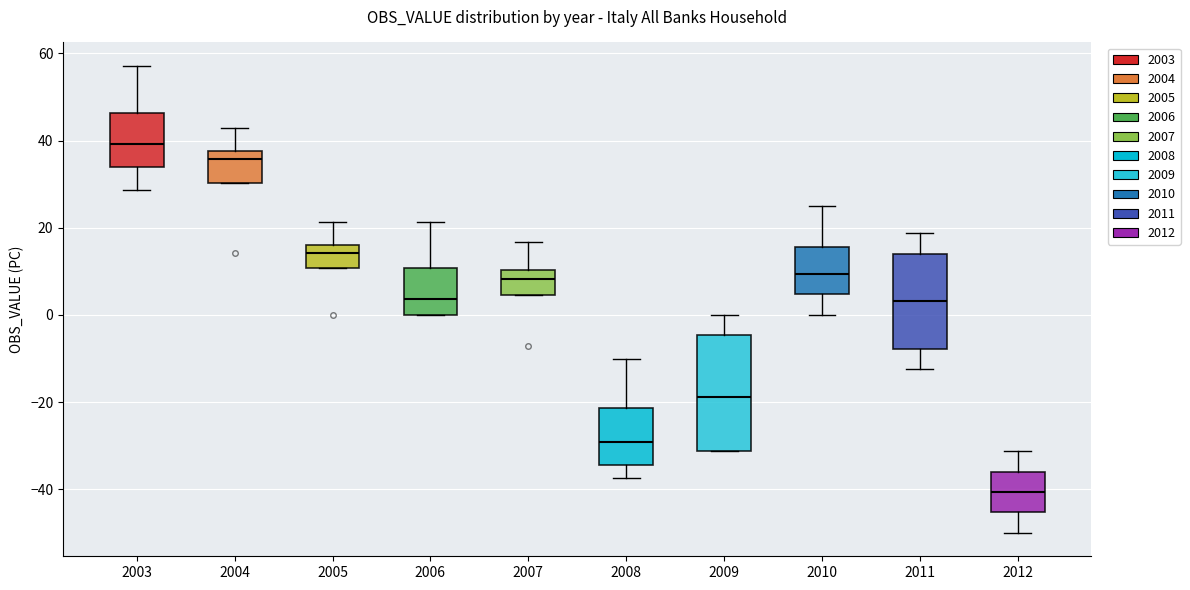

Where is the lower edge of the box at x = 2006 on the y-axis? The values are not printed on the chart, so give them approximately, as read against the axis.

0